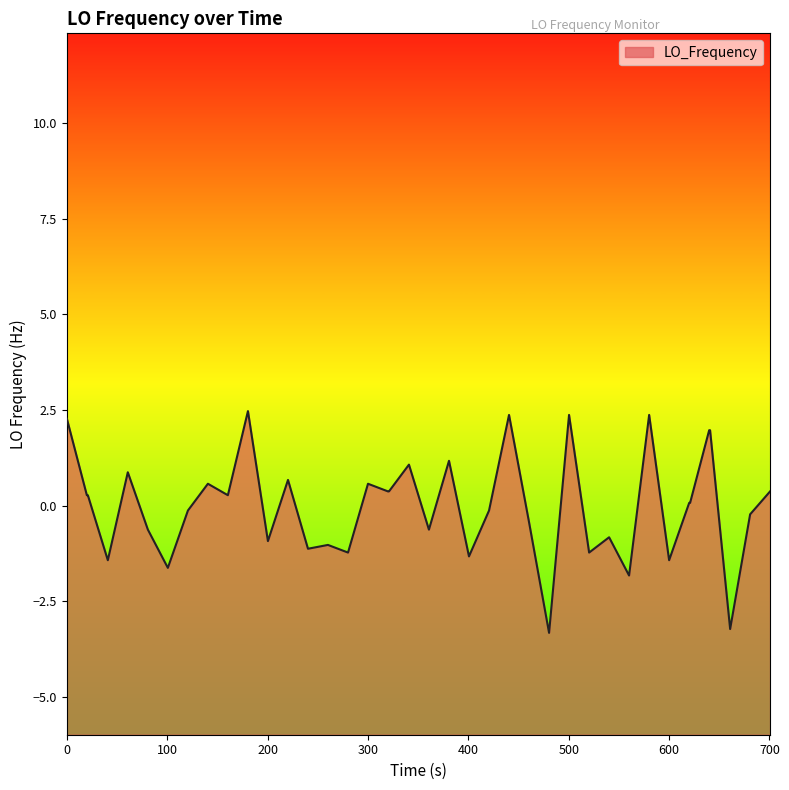

What is the maximum value shown in the chart?

2.5